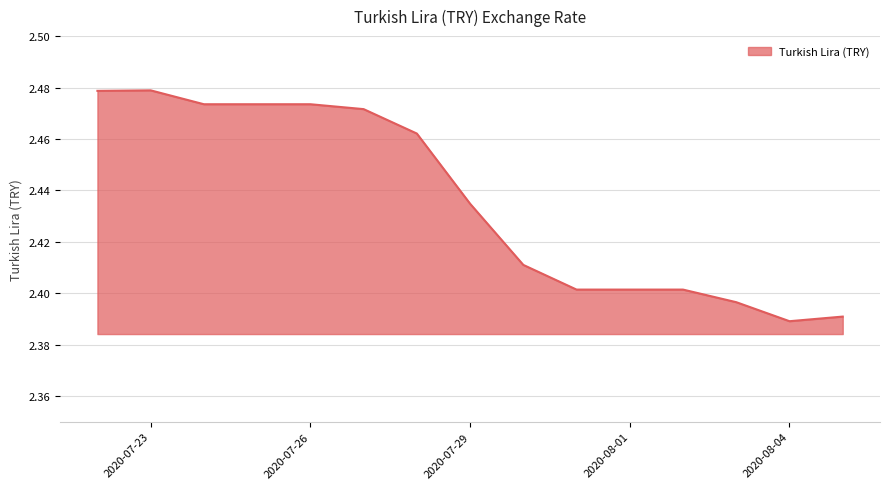

Does the chart display data point markers on the line(s)?

No